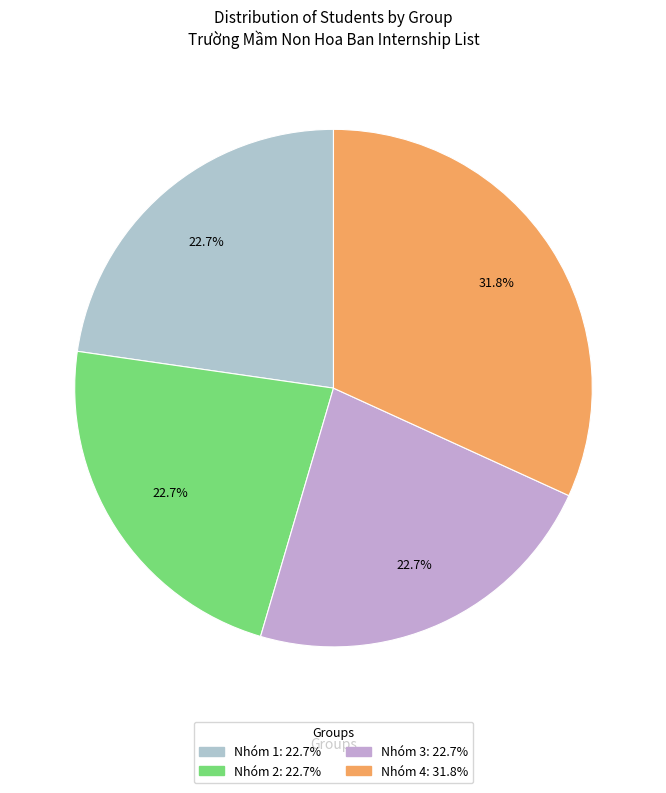

Is there a majority slice in this chart?

No